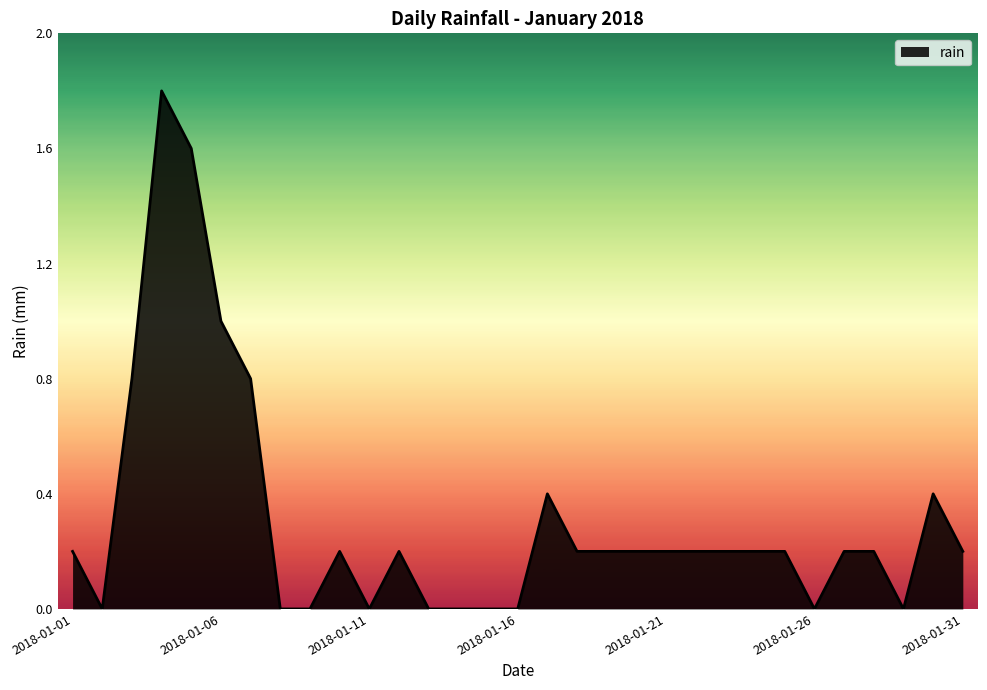

What is the difference between the maximum and minimum values?

1.8